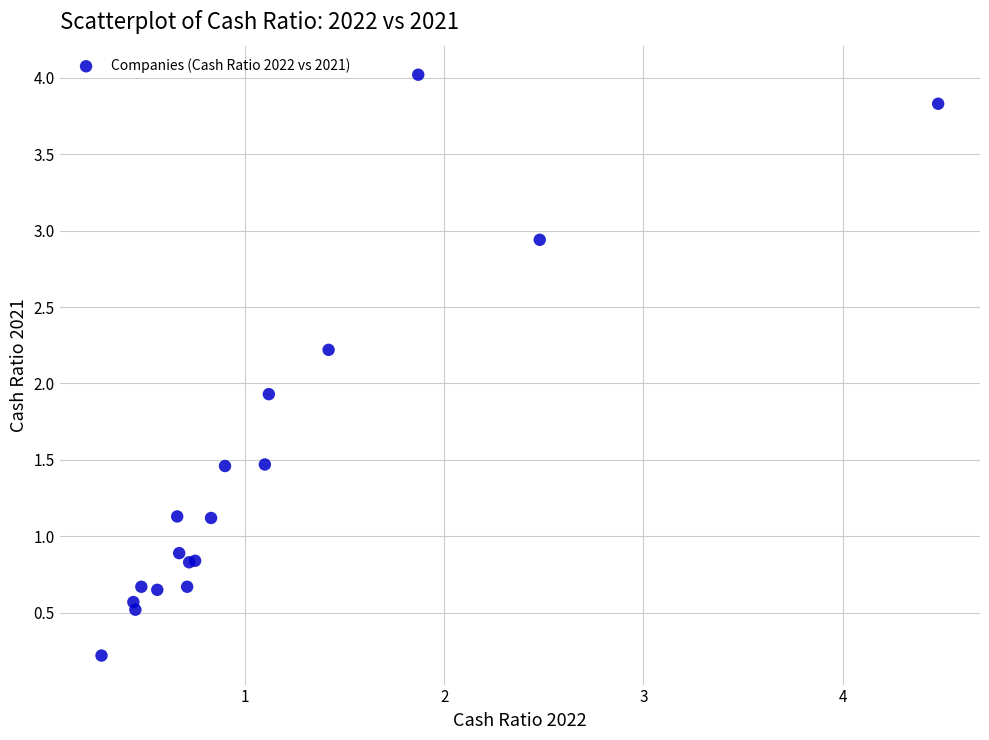

What Y value in the scatter plot is closest to 2?

1.9